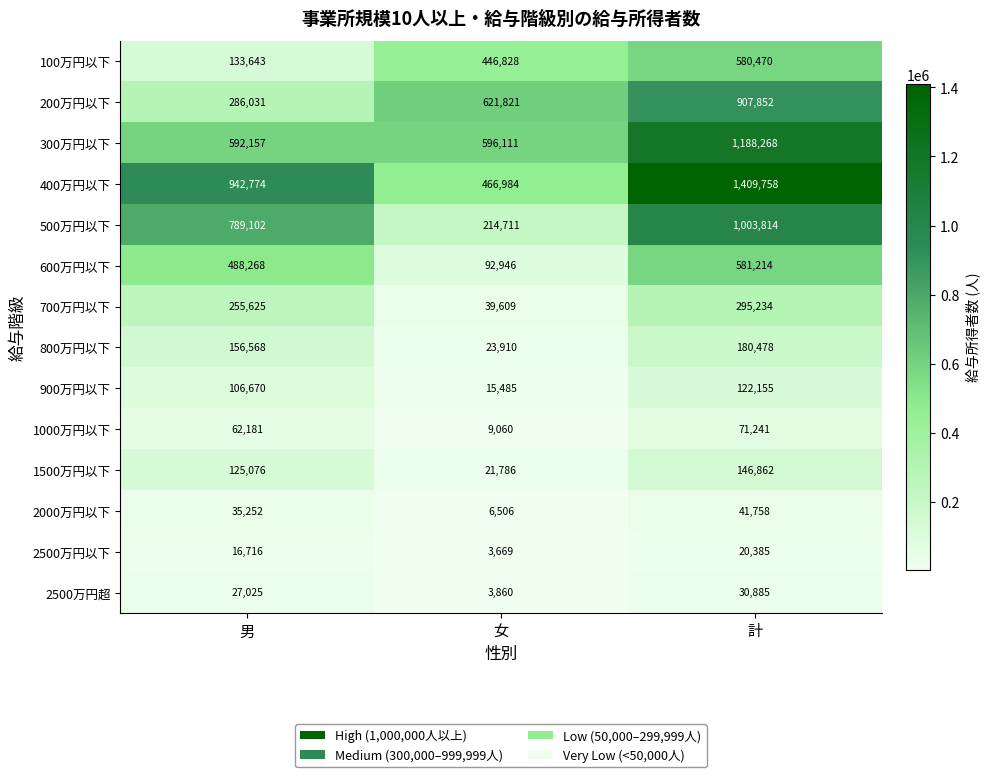

What is the greatest value displayed?

1409758